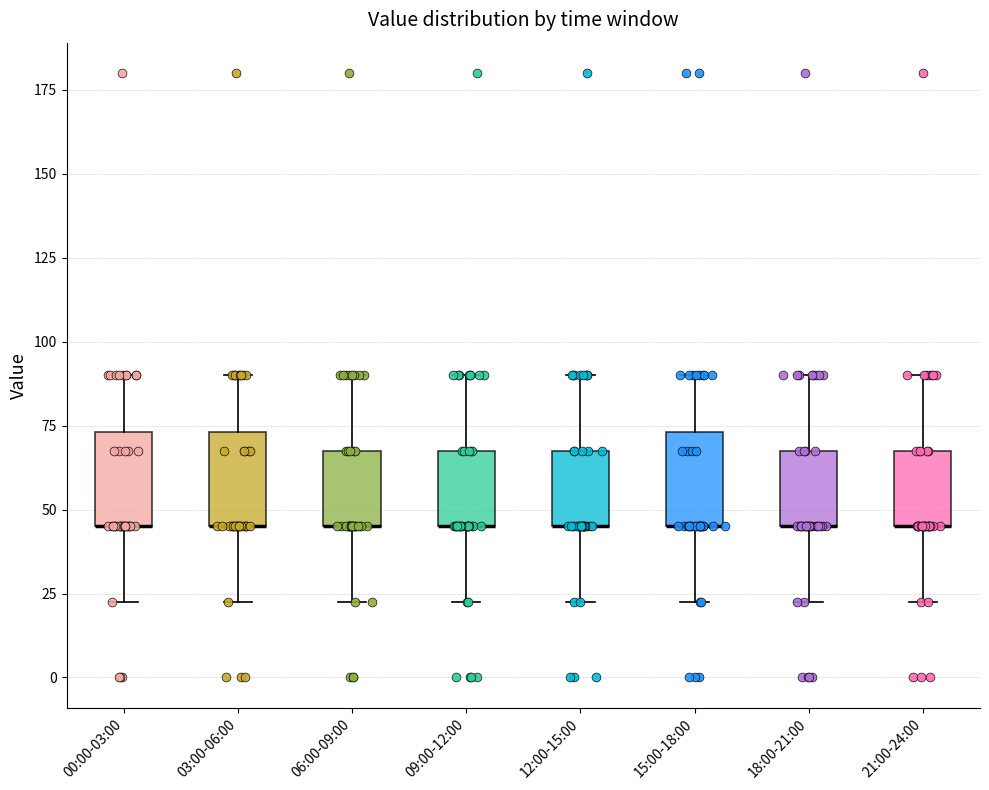

Reading left to right, read every box against the y-axis: the position of its median line, the range the box covers, and the ends of its whiskers. The values are not printed on the chart, so give them approximately, as read against the axis.

00:00-03:00: median 45 (drawn on the box's lower edge), box 45 to 75, whiskers 25 to 90
03:00-06:00: median 45 (drawn on the box's lower edge), box 45 to 75, whiskers 25 to 90
06:00-09:00: median 45 (drawn on the box's lower edge), box 45 to 70, whiskers 25 to 90
09:00-12:00: median 45 (drawn on the box's lower edge), box 45 to 70, whiskers 25 to 90
12:00-15:00: median 45 (drawn on the box's lower edge), box 45 to 70, whiskers 25 to 90
15:00-18:00: median 45 (drawn on the box's lower edge), box 45 to 75, whiskers 25 to 90
18:00-21:00: median 45 (drawn on the box's lower edge), box 45 to 70, whiskers 25 to 90
21:00-24:00: median 45 (drawn on the box's lower edge), box 45 to 70, whiskers 25 to 90